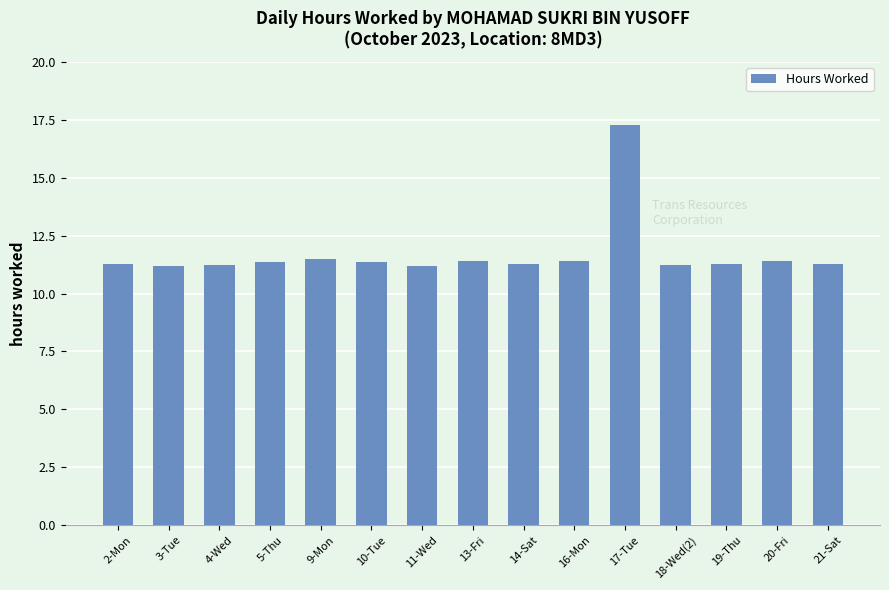

Does the chart contain stacked bars?

No